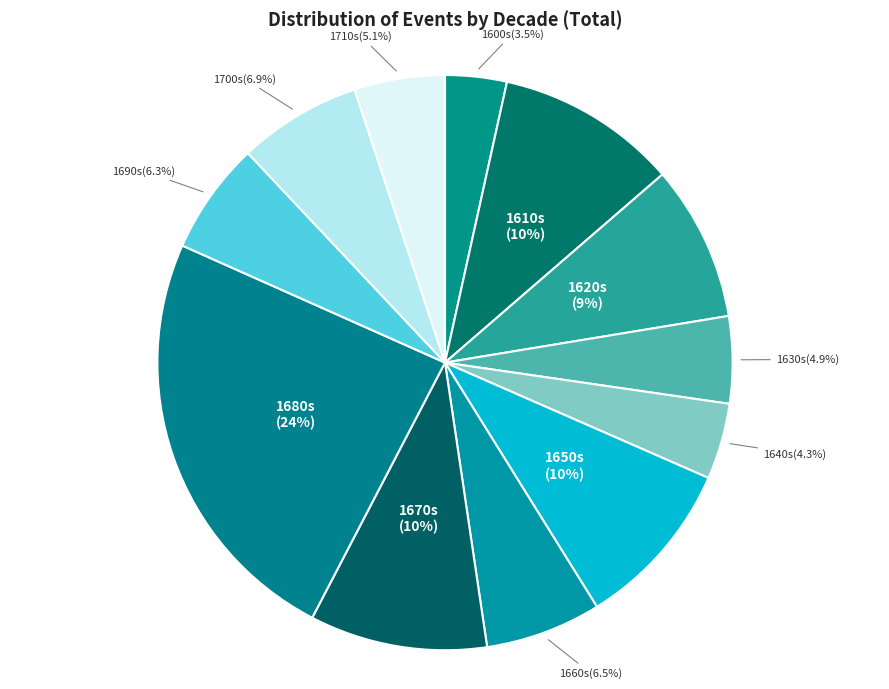

What percentage is the 1640s slice, to the nearest percent?

4%